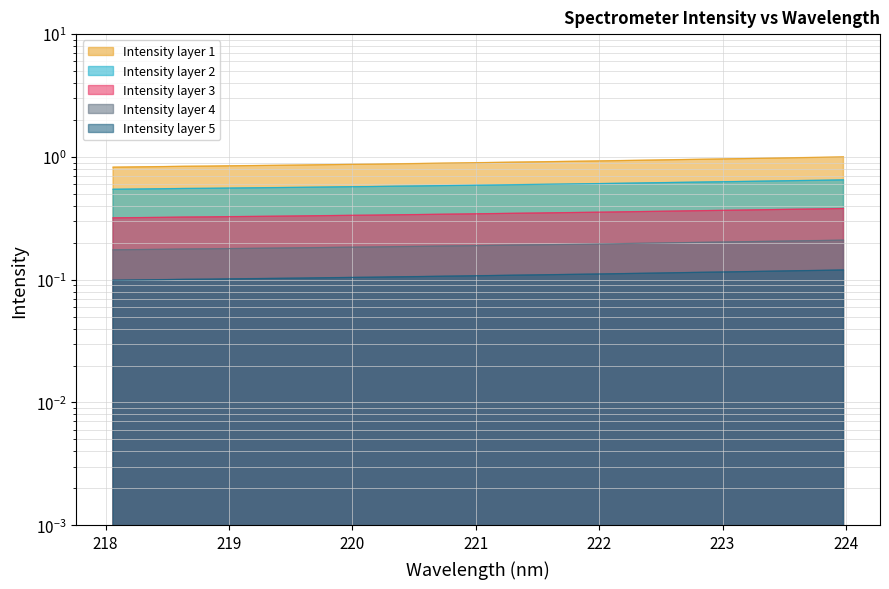

True or false: the data shows 0.6 at 14.

False